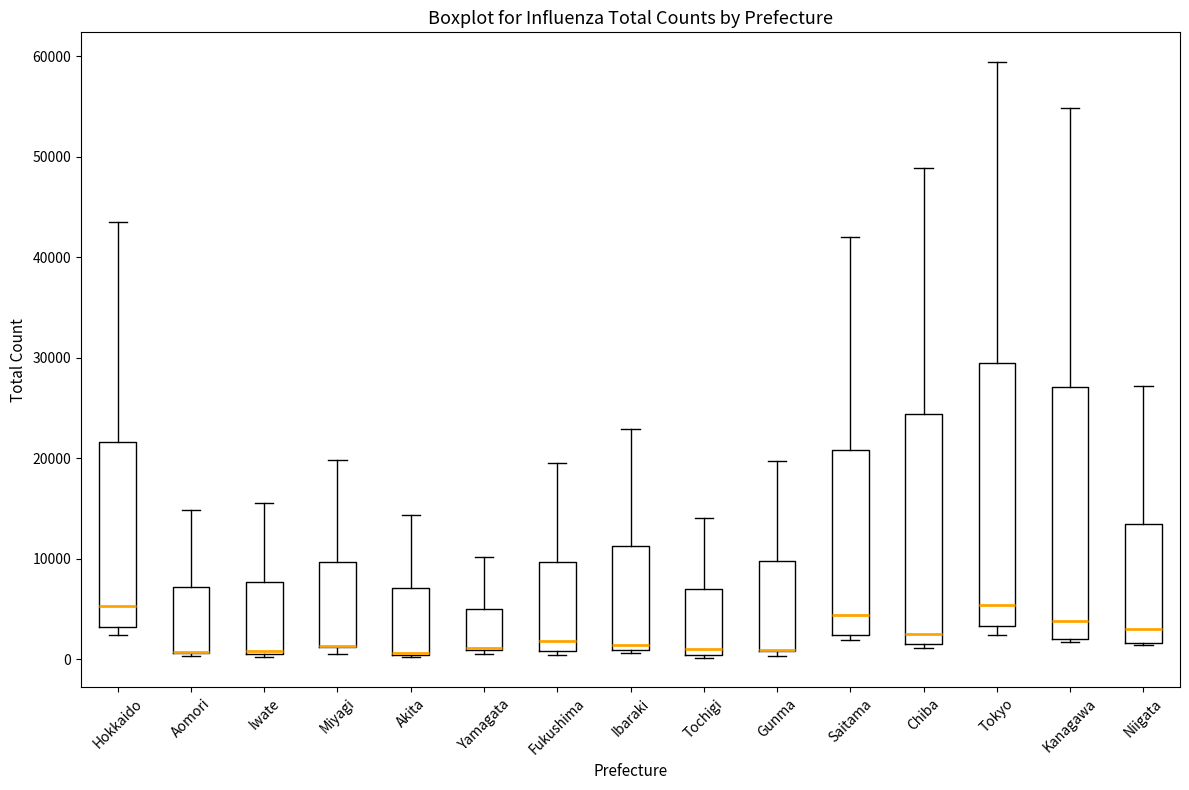

Where is the upper edge of the box for Fukushima on the y-axis? The values are not printed on the chart, so give them approximately, as read against the axis.

10000